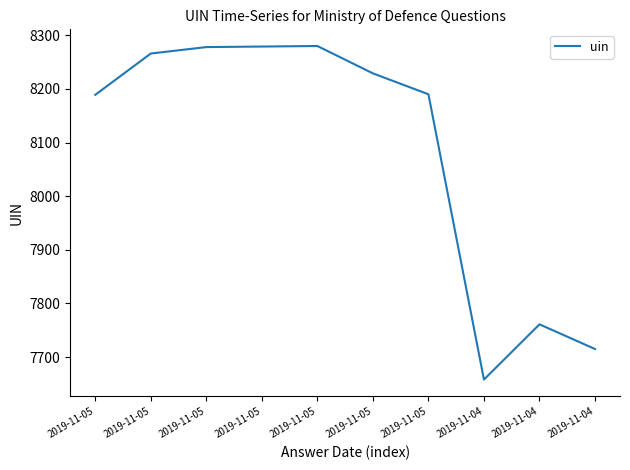

At which category does the data reach its first local valley?

2019-11-04